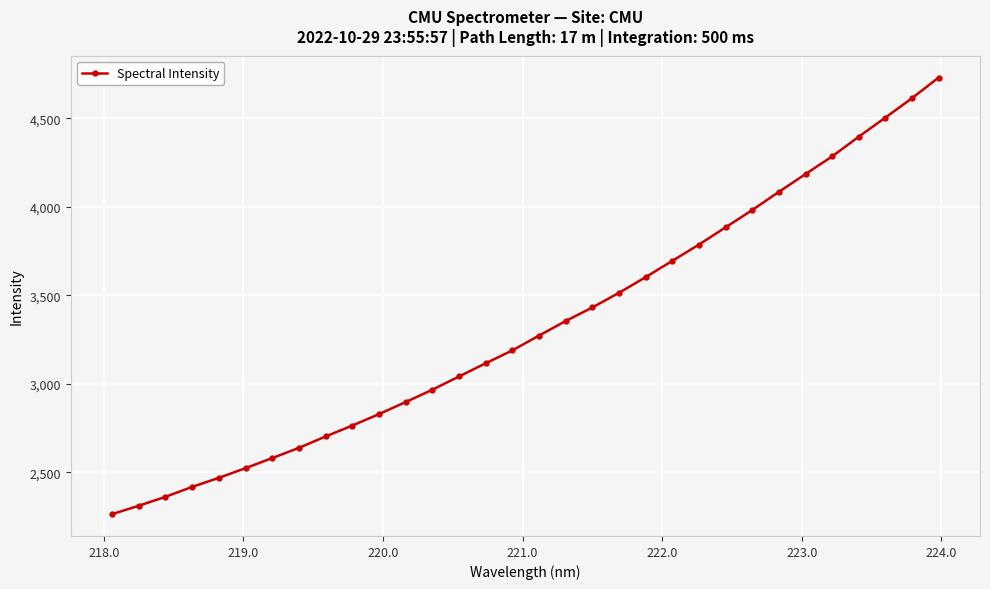

What is the greatest value displayed?

4730.8